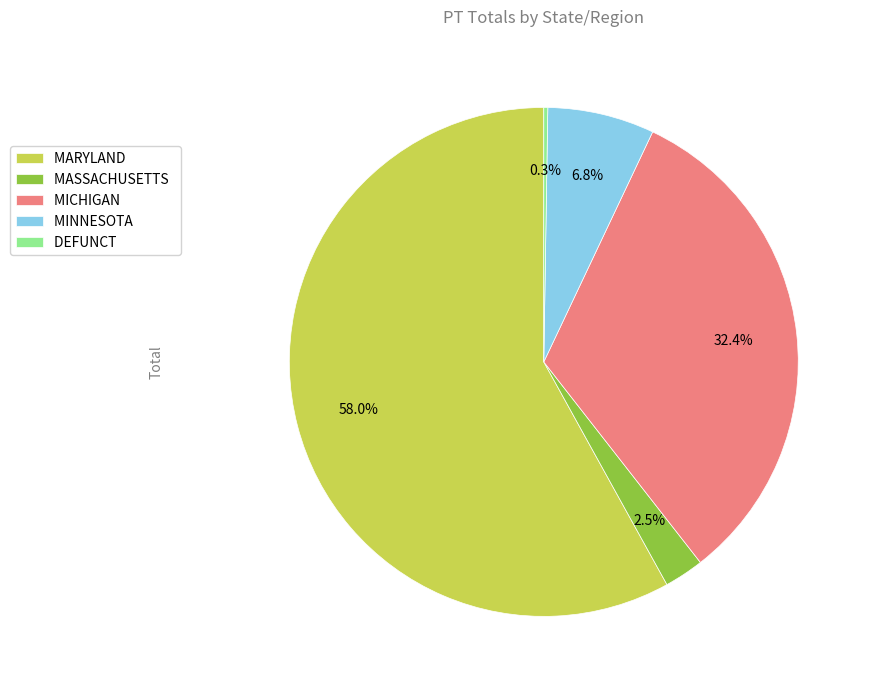

Combined, do MASSACHUSETTS and MARYLAND account for over 50%?

Yes